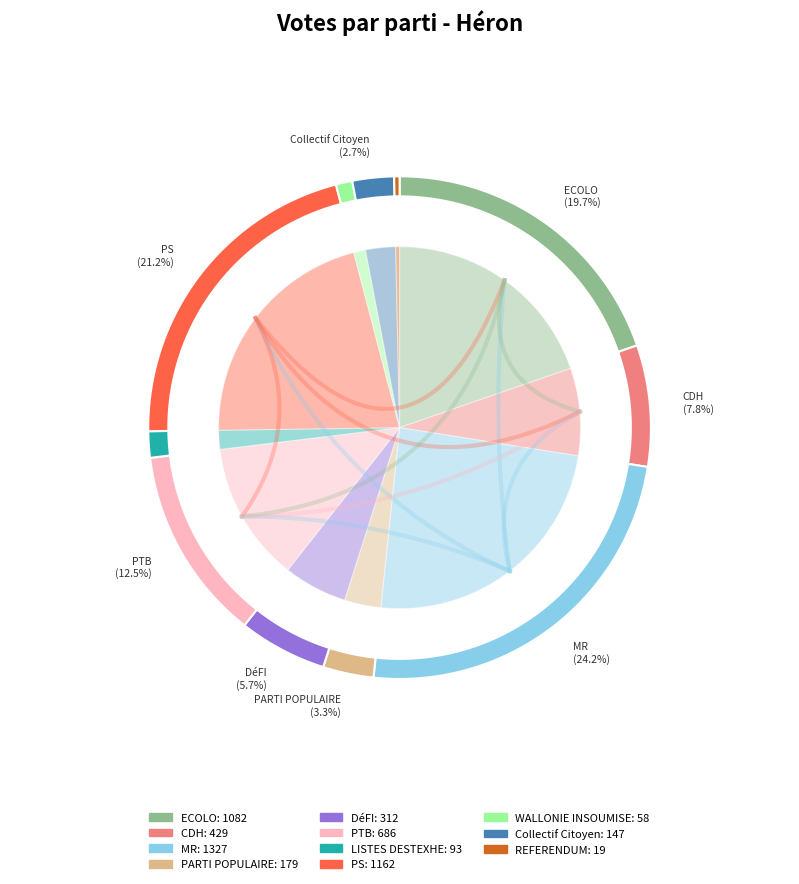

The DéFI slice represents 6% of the pie. True or false?

True